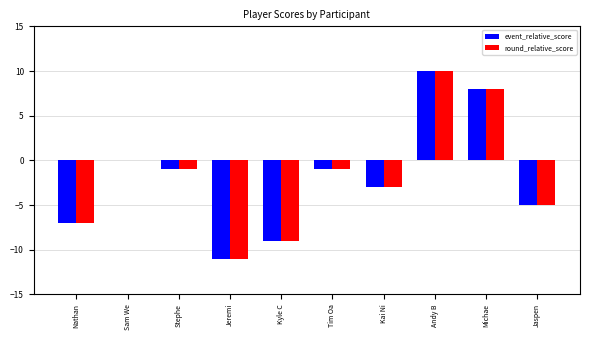

Are the bars grouped side by side (vs. stacked)?

Yes